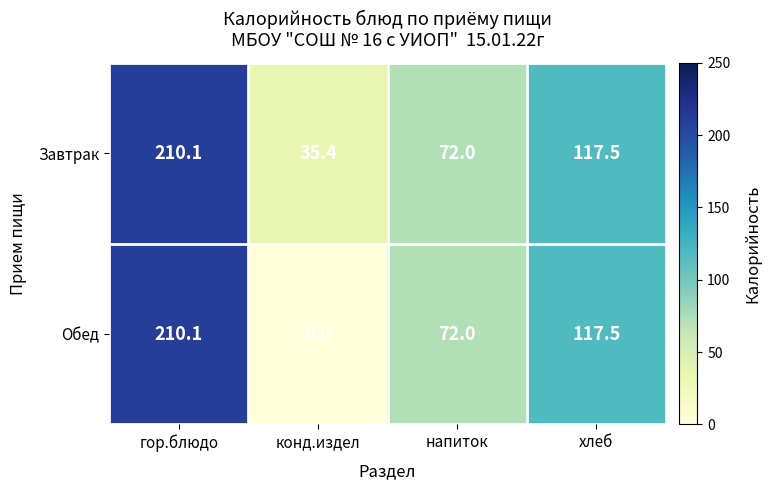

Count the number of data series in this chart.

2